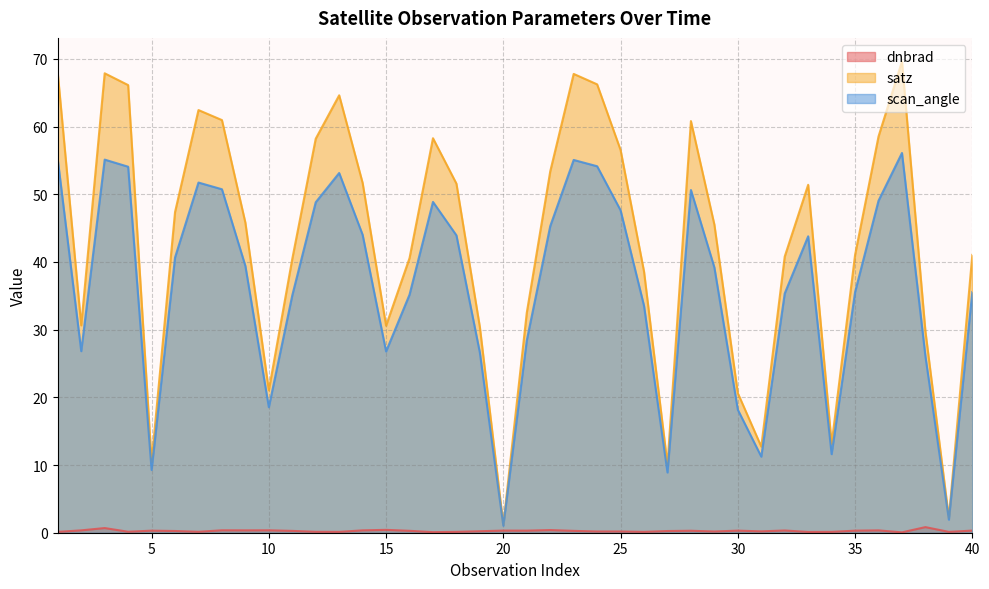

True or false: scan_angle and dnbrad intersect in this chart.

False